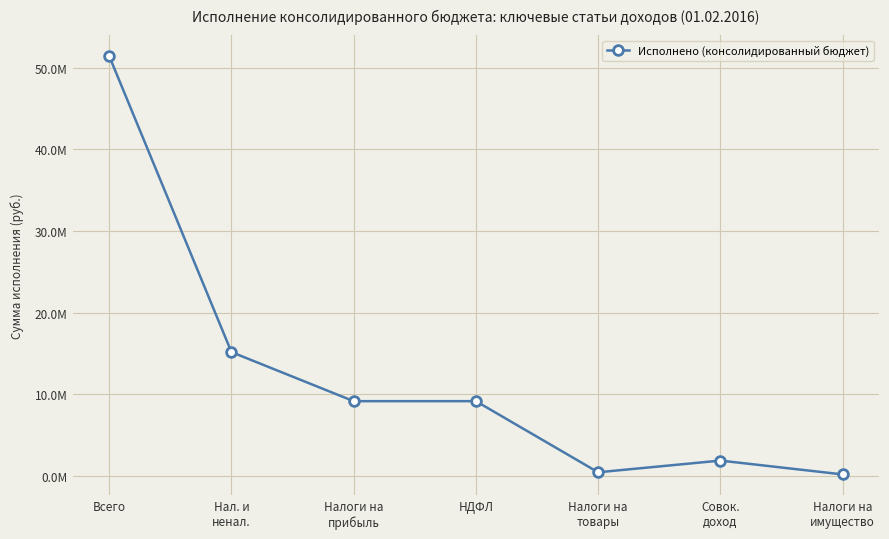

Which category has the highest value across all series?

Всего